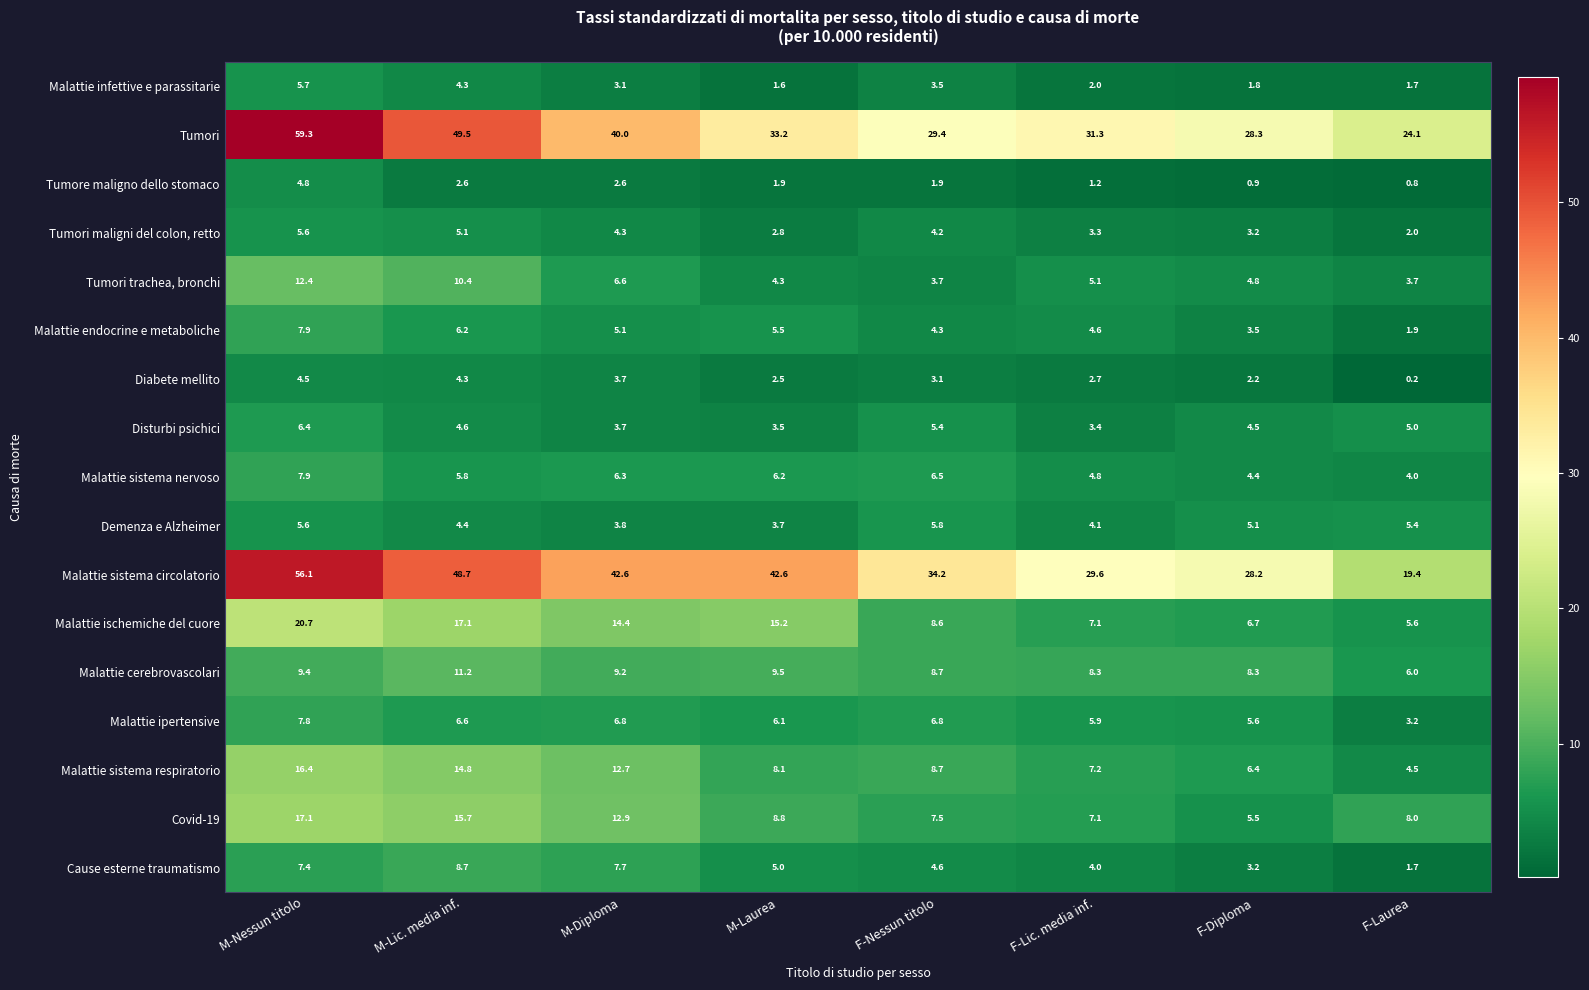

At which label does Tumori first exceed 33?

M-Nessun titolo